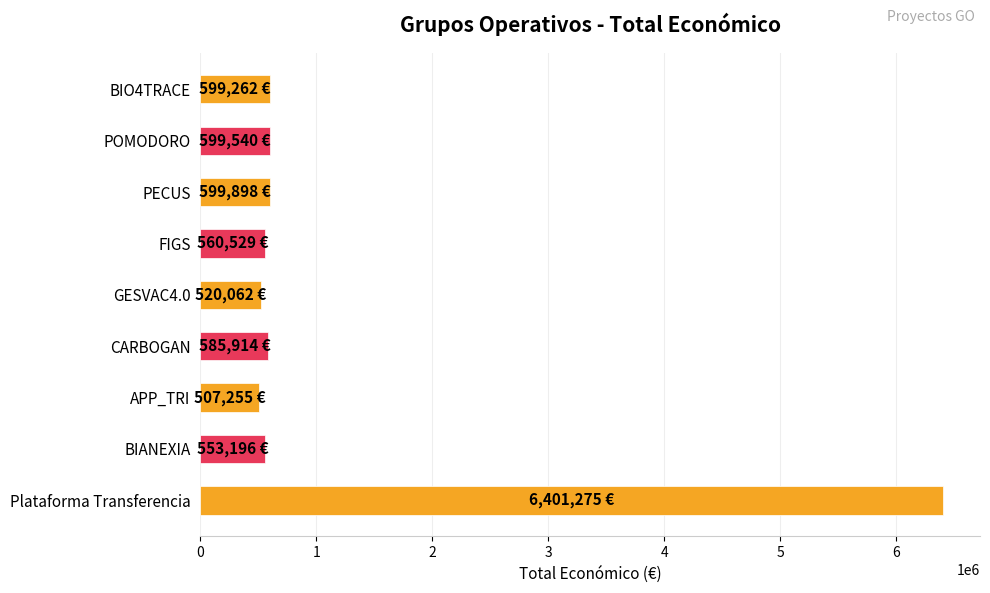

How many values are below 585914?

4